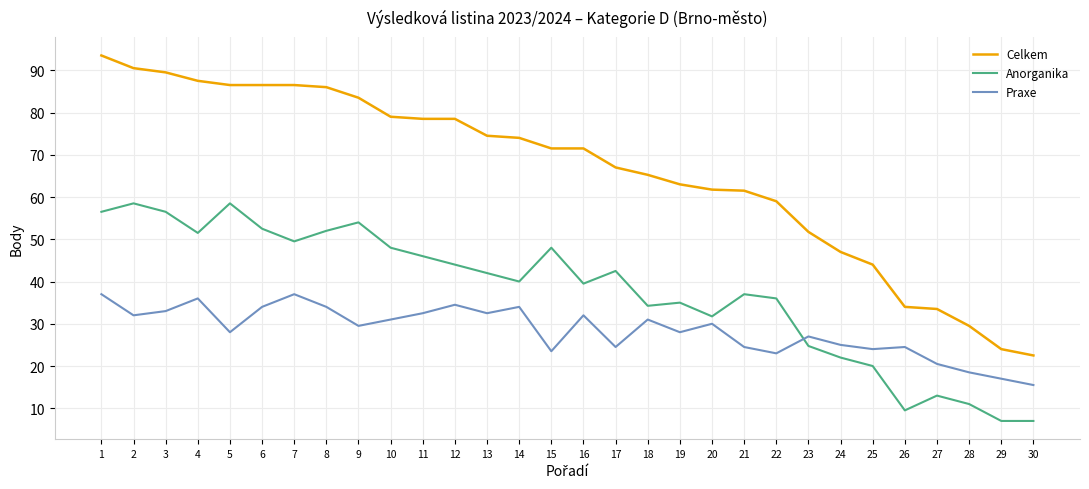

Does the chart have visible grid lines?

Yes